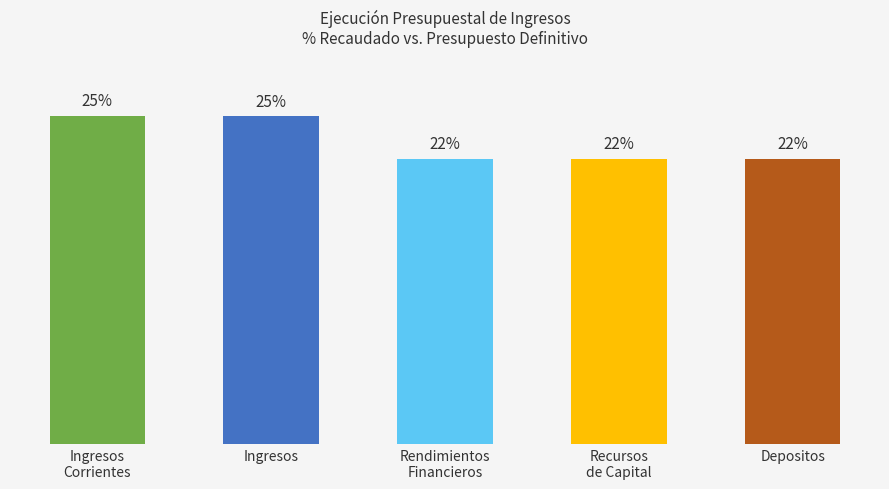

Are the bars horizontal?

No